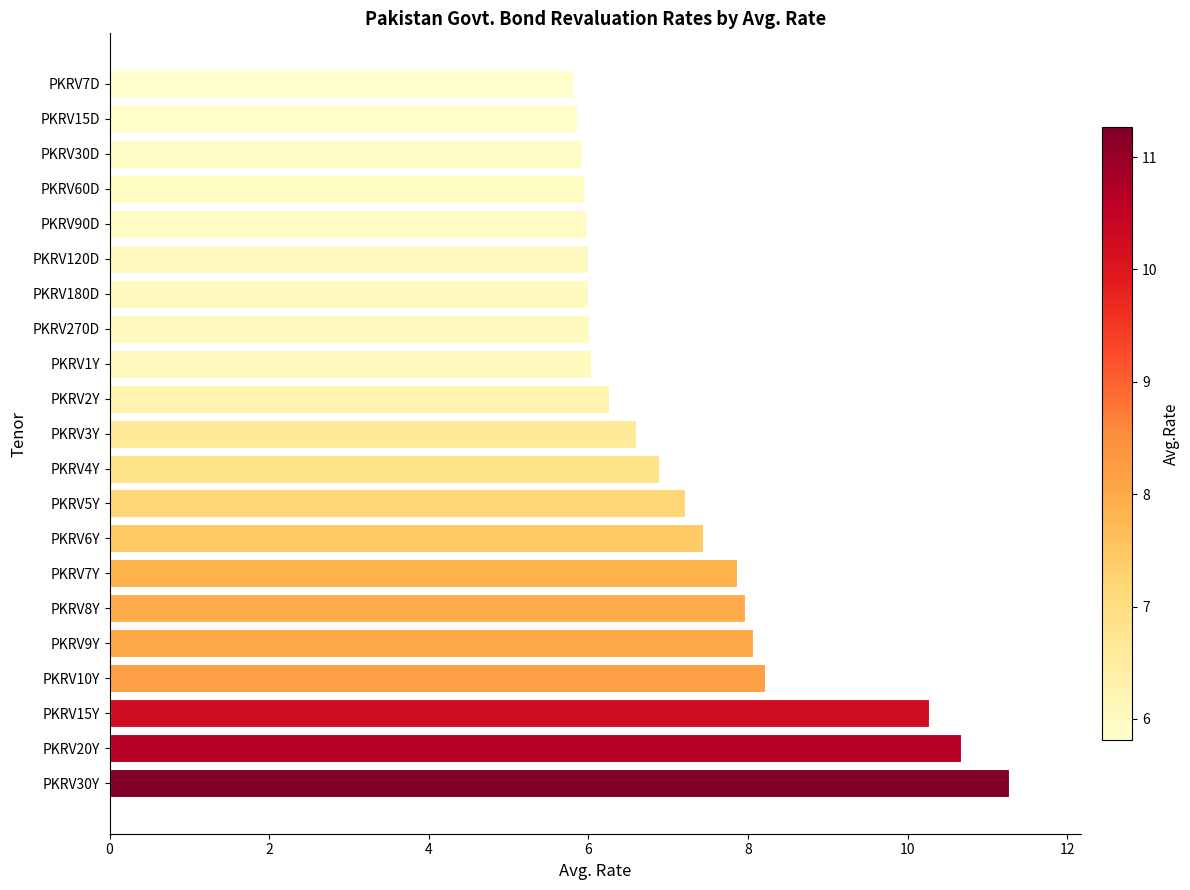

Between PKRV30Y and PKRV7D, which is larger?

PKRV30Y